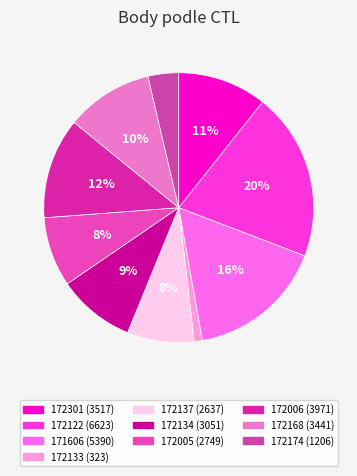

How many slices are in this pie chart?

10